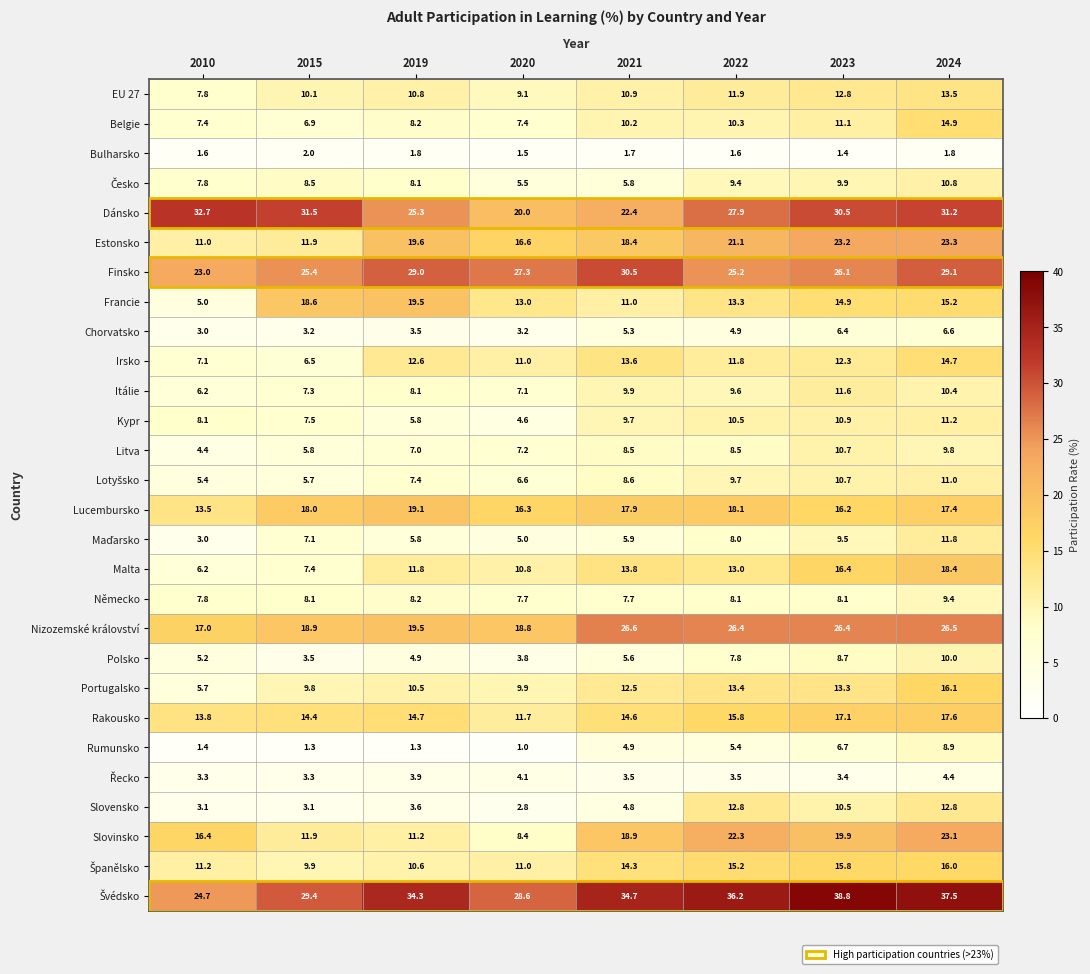

Rank the categories by Rakousko value from highest to lowest.

2024, 2023, 2022, 2019, 2021, 2015, 2010, 2020